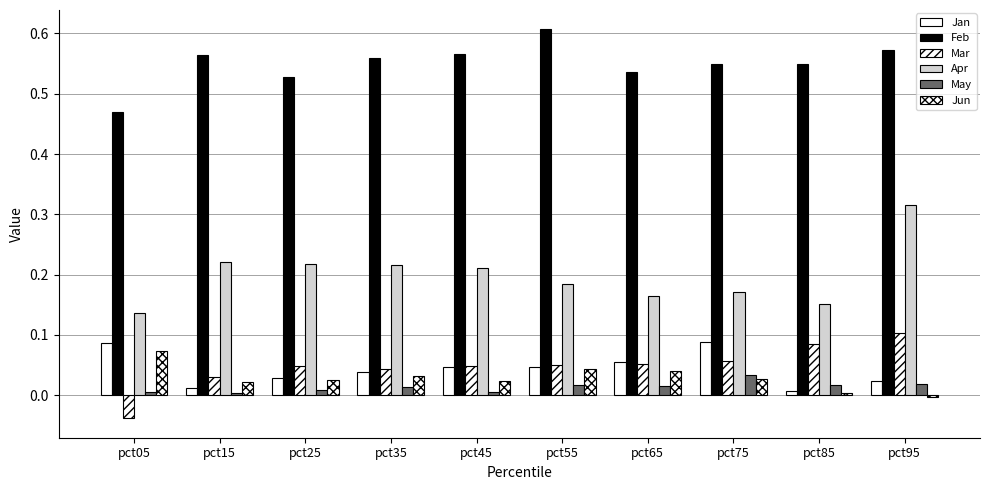

At pct35, list the series in order from smallest to largest.

May, Jun, Jan, Mar, Apr, Feb